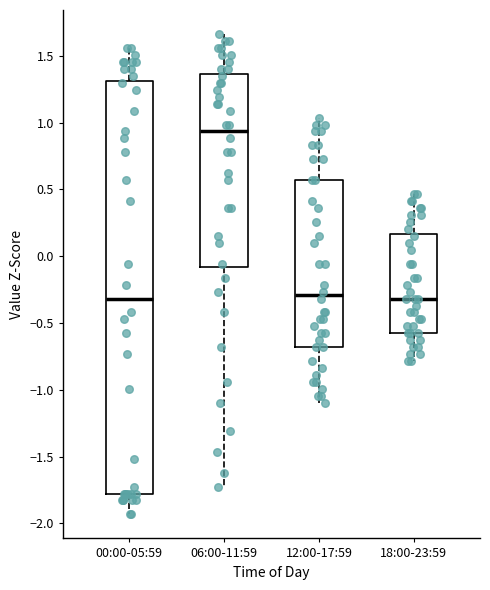

Where does the upper whisker of the box for 18:00-23:59 end on the y-axis? The values are not printed on the chart, so give them approximately, as read against the axis.

0.45